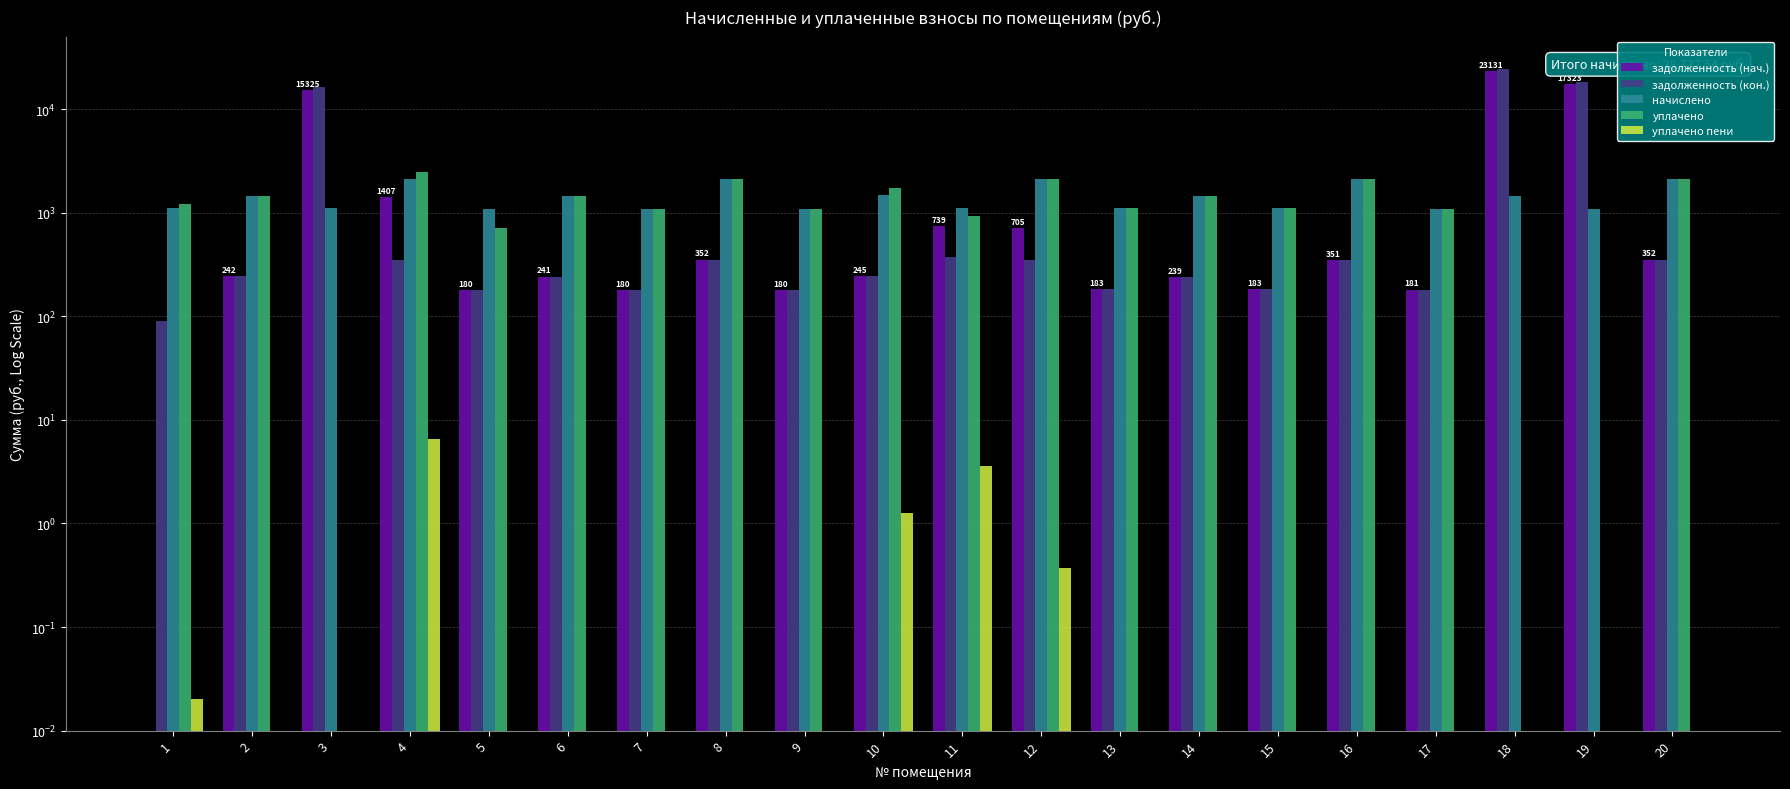

The value of начислено at 15 is 1550.9. True or false?

False